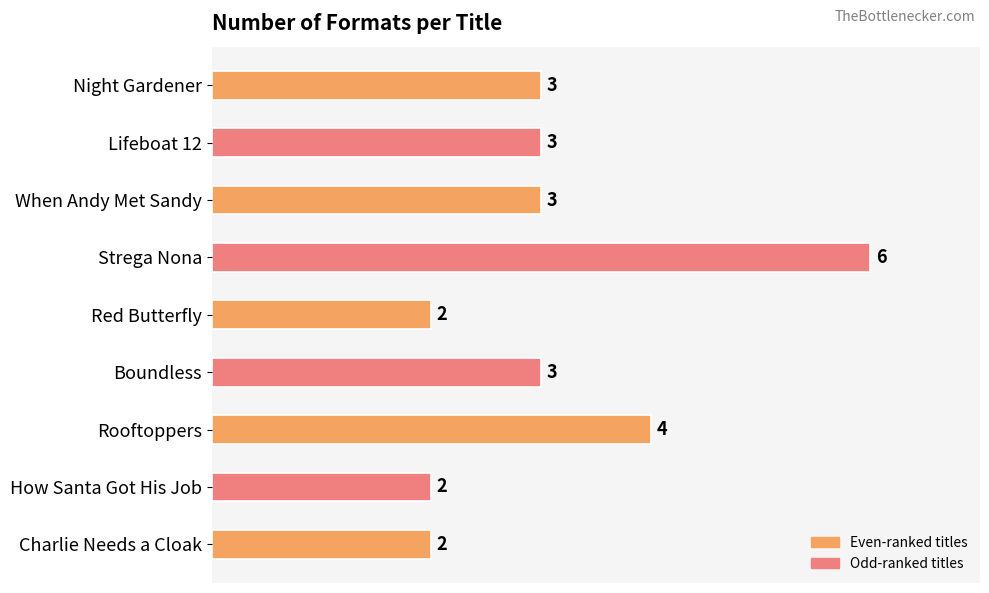

Reading top to bottom, list all the values displayed in this chart.

Night Gardener=3	Lifeboat 12=3	When Andy Met Sandy=3	Strega Nona=6	Red Butterfly=2	Boundless=3	Rooftoppers=4	How Santa Got His Job=2	Charlie Needs a Cloak=2